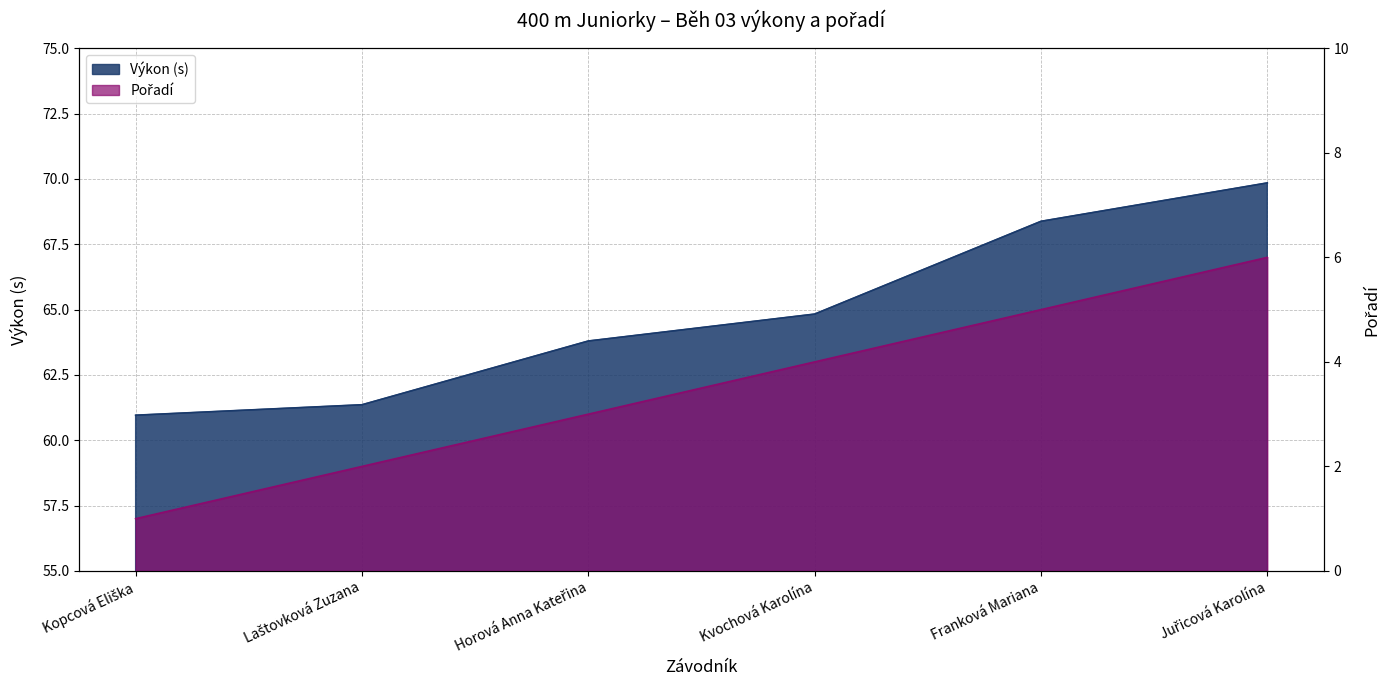

What is the difference between the Pořadí values at Laštovková Zuzana and Kopcová Eliška?

1.0